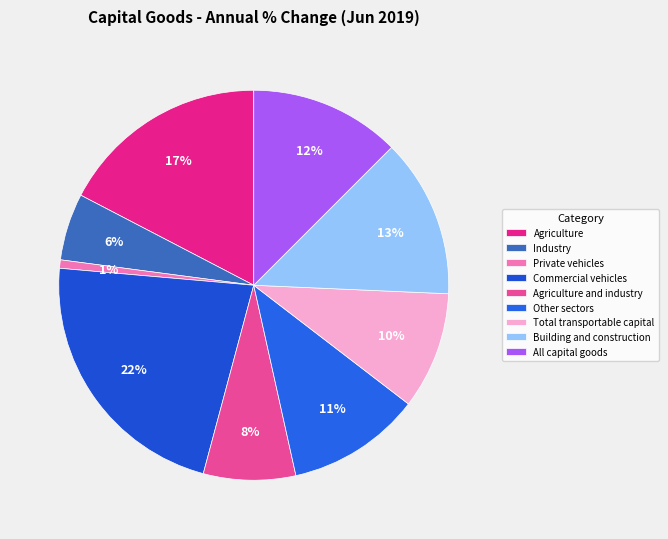

To the nearest percent, what is the average slice percentage?

11%